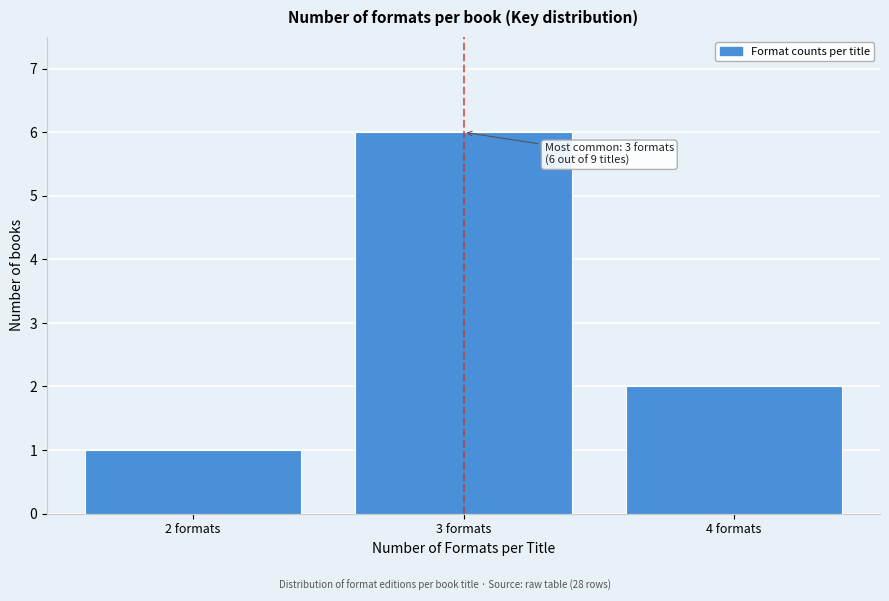

Which range on the x-axis has the tallest bar?

2.5 to 3.5